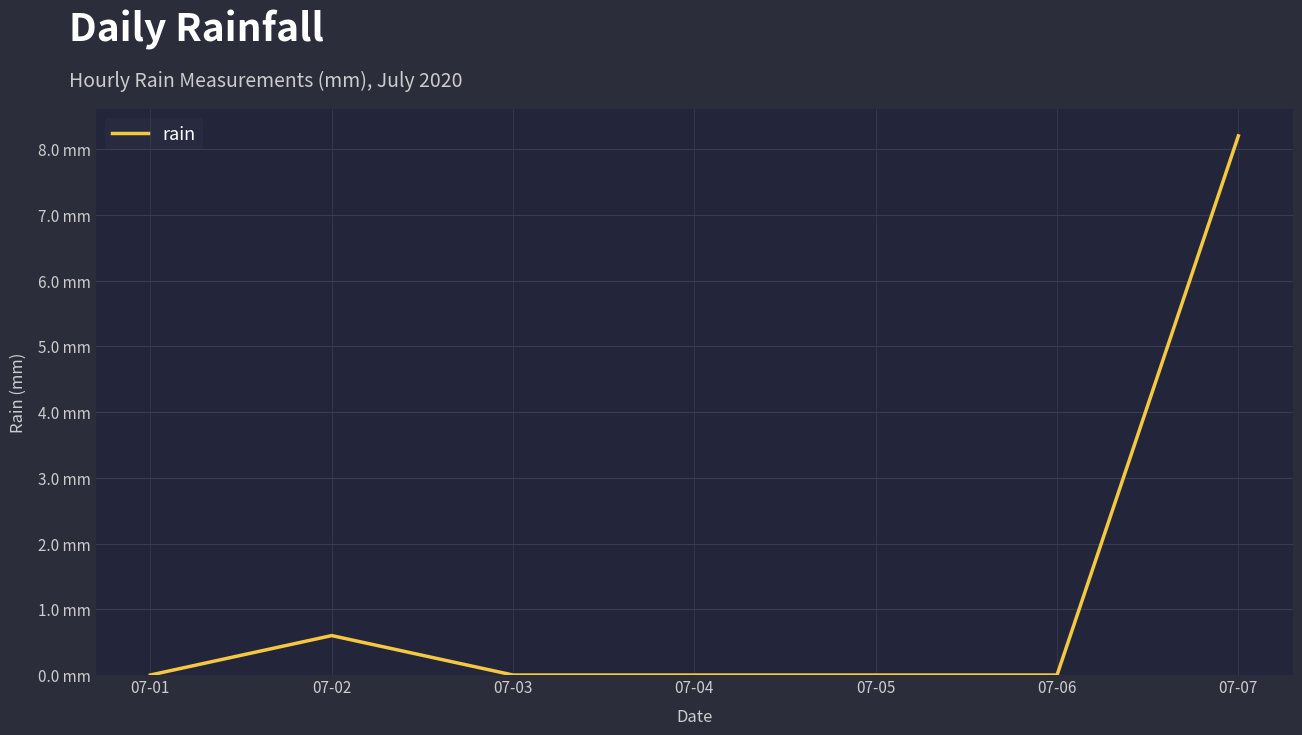

List the labels in order of value, largest first.

07-07, 07-02, 07-01, 07-03, 07-04, 07-05, 07-06